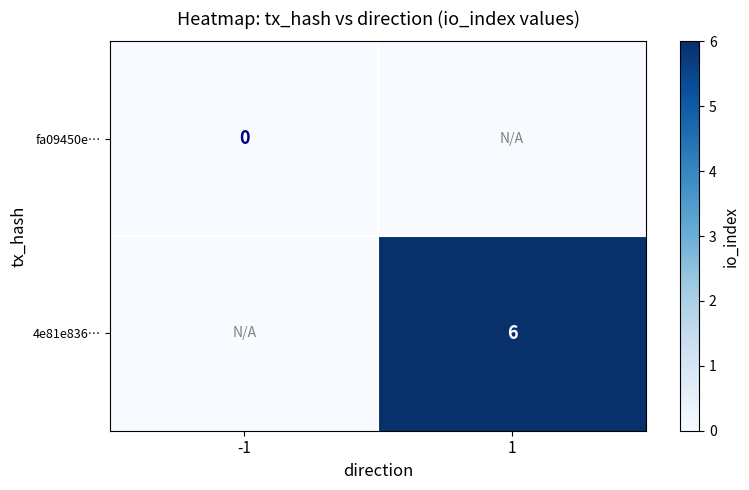

The value of 4e81e836… at 1 is 6. True or false?

True